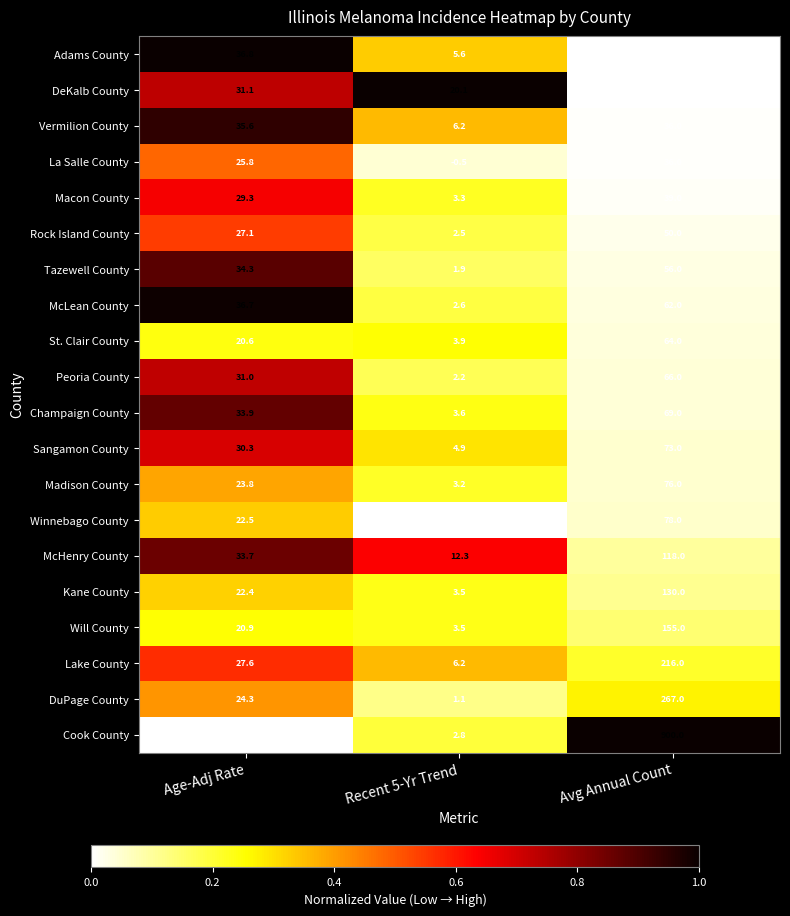

Which series has the widest spread of values?

Cook County